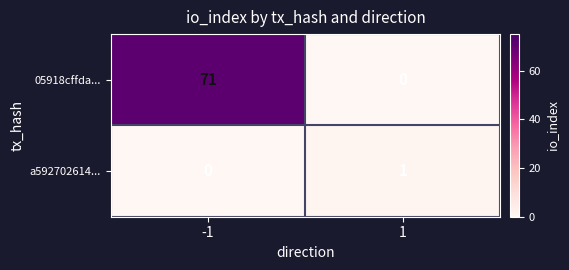

List the series in order of their peak value, highest first.

05918cffda..., a592702614...